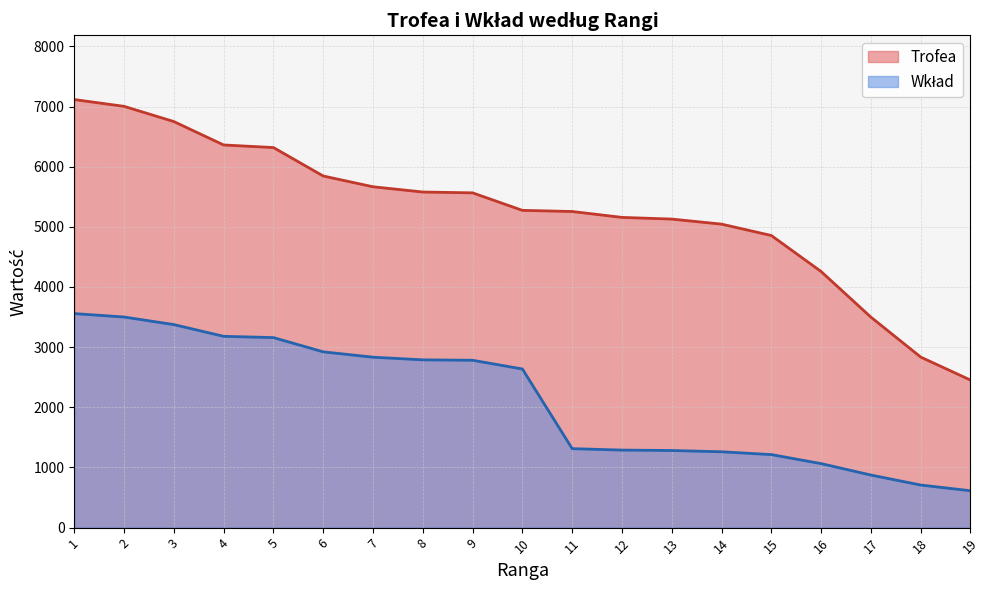

Between 6 and 7, which series saw the biggest shift?

Trofea